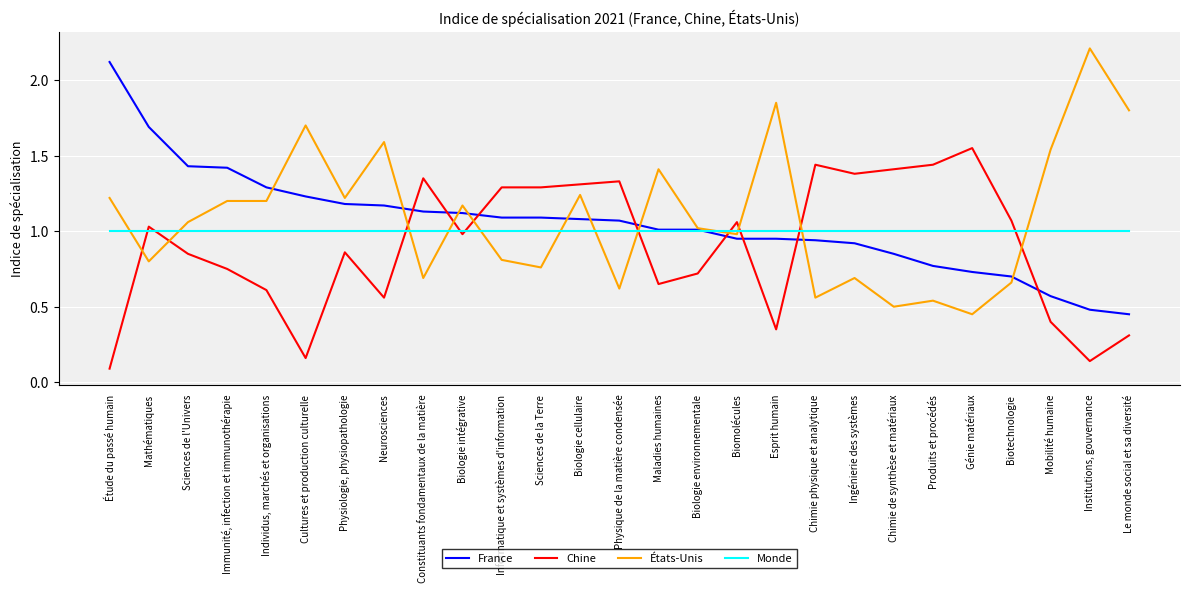

Where is Chine nearest to the value 0?

Étude du passé humain